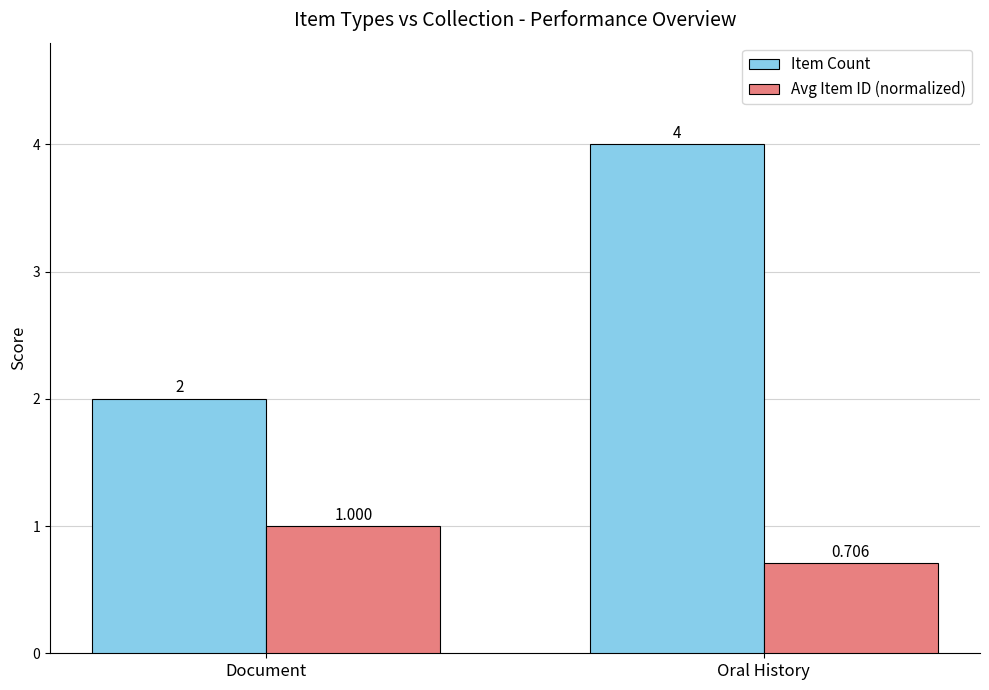

Rank the series by their maximum value, from lowest to highest.

Avg Item ID (normalized), Item Count